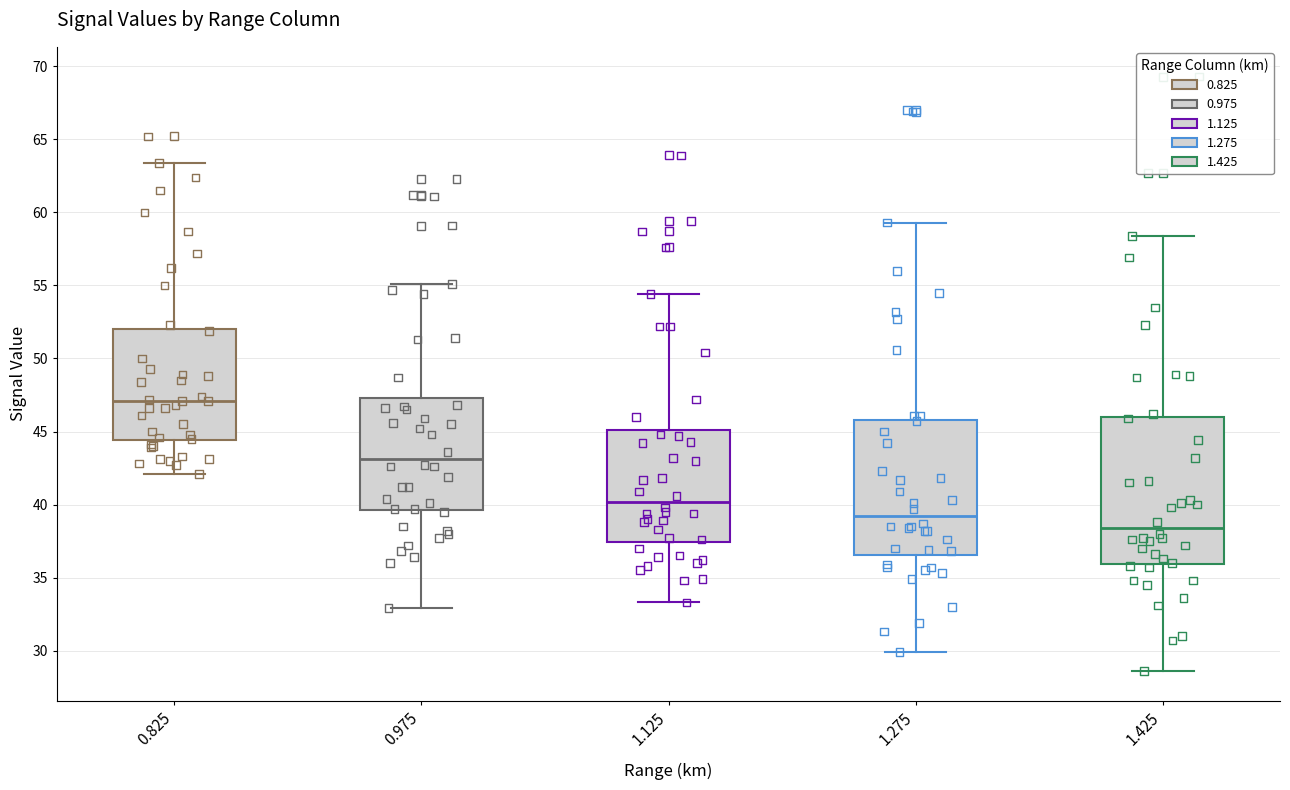

Which box has the highest median line?

0.825